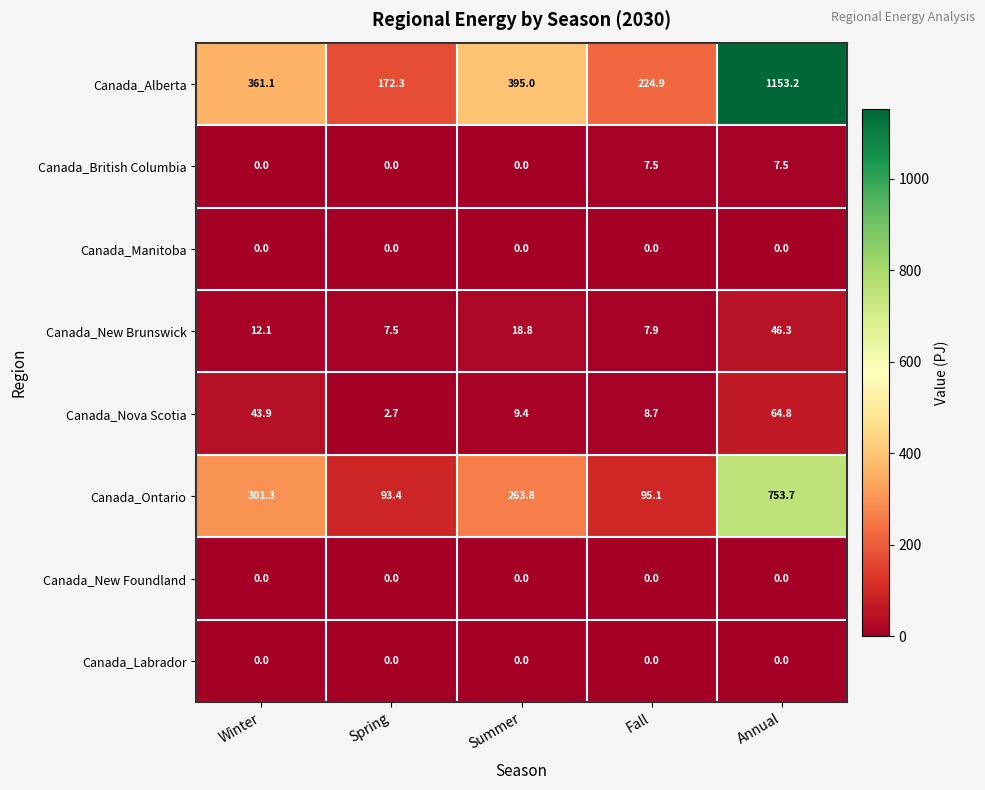

What is the spread (max minus min) of values at Annual?

1153.2